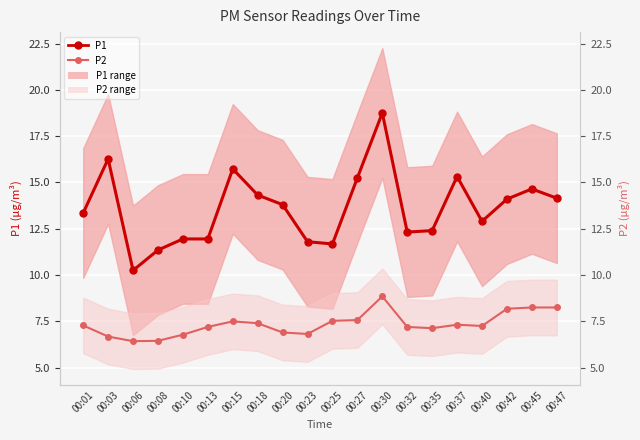

What is the smallest value displayed?

6.4